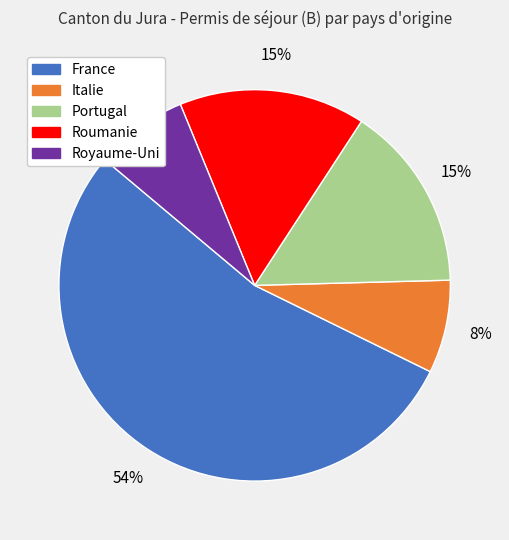

Count the number of slices in the pie.

5